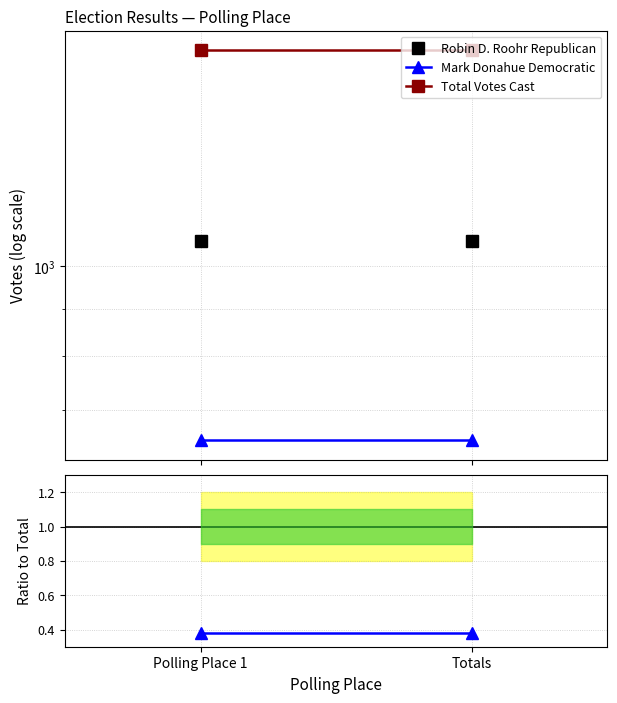

What is the smallest value displayed?

0.4